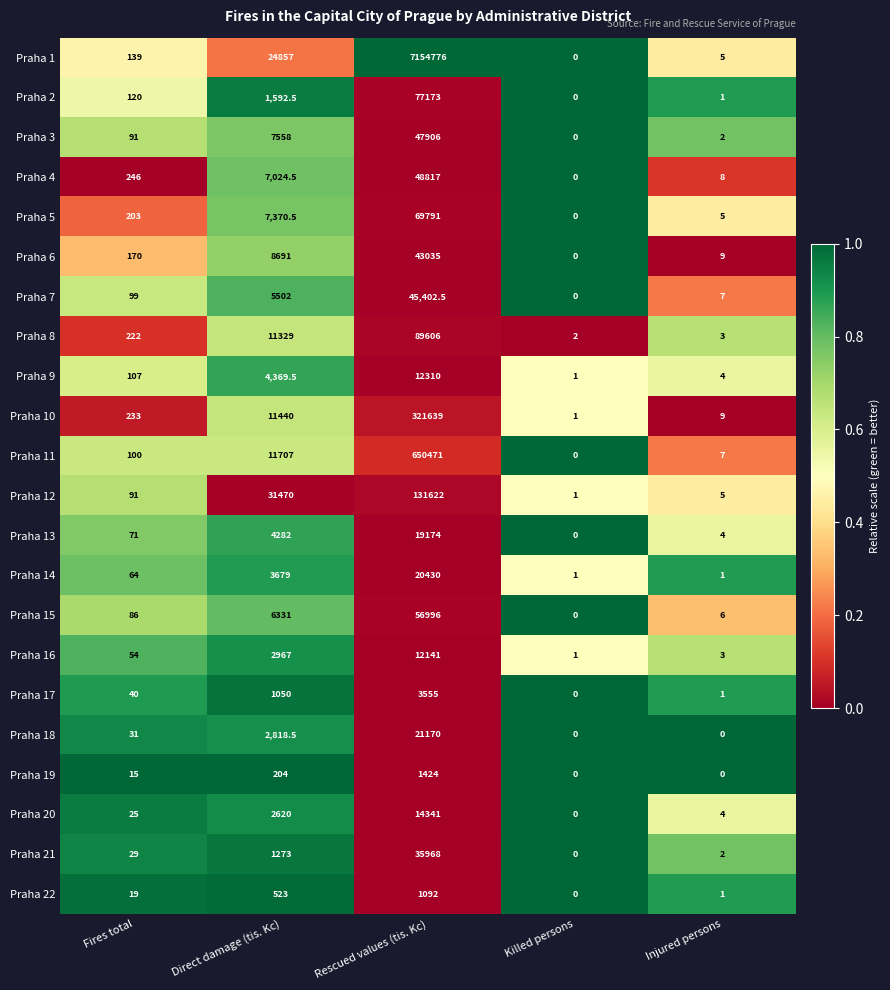

The value of Praha 9 at Killed persons is 1.0. True or false?

True